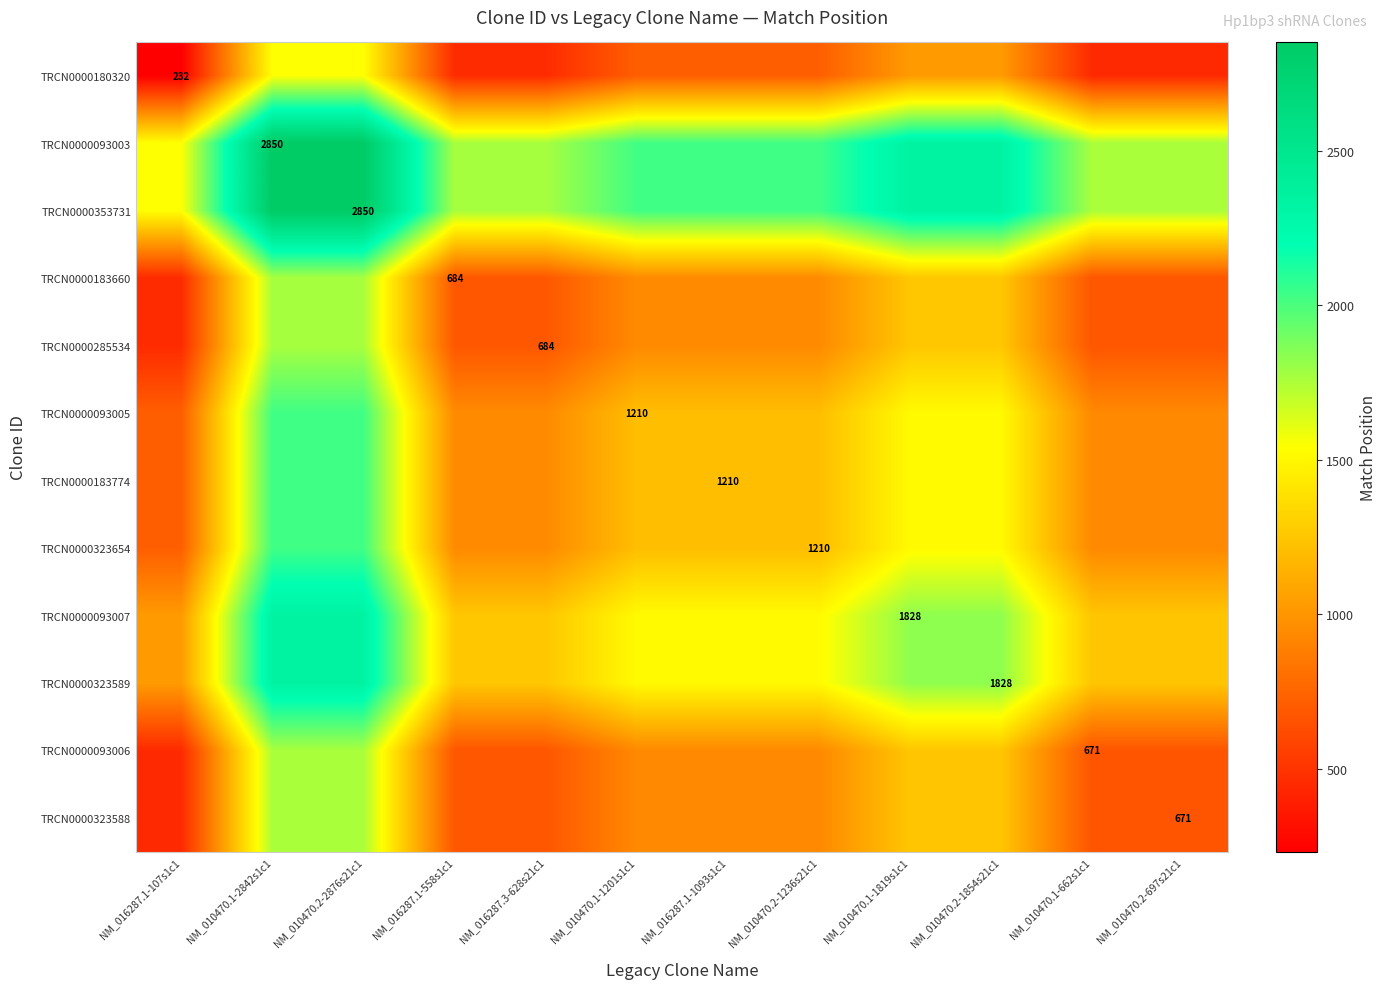

What is the average value of the TRCN0000093006 series?

999.2